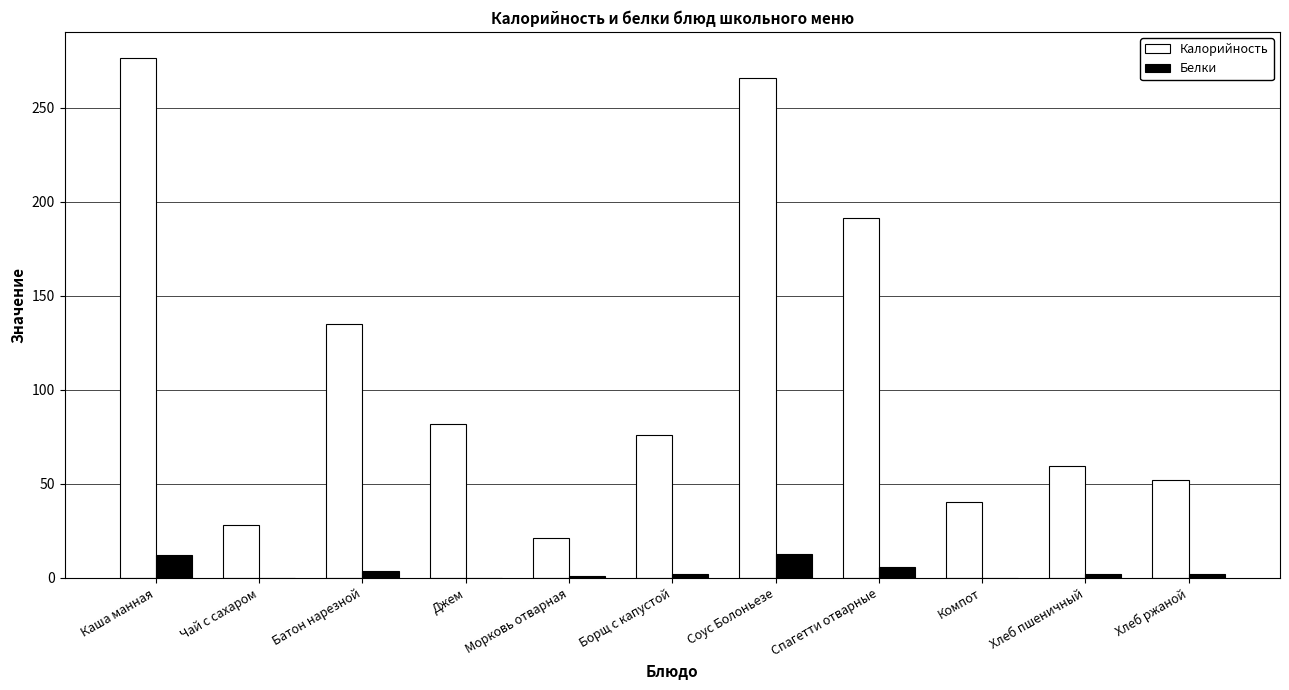

At which label does Калорийность first exceed 76?

Каша манная